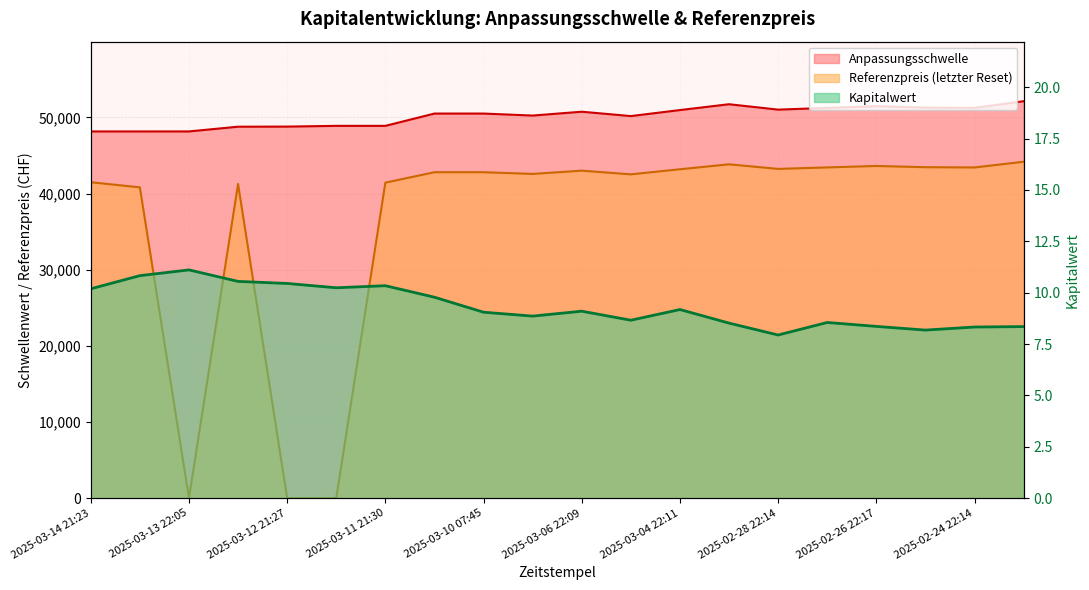

What is the maximum value for Kapitalwert?

11.1